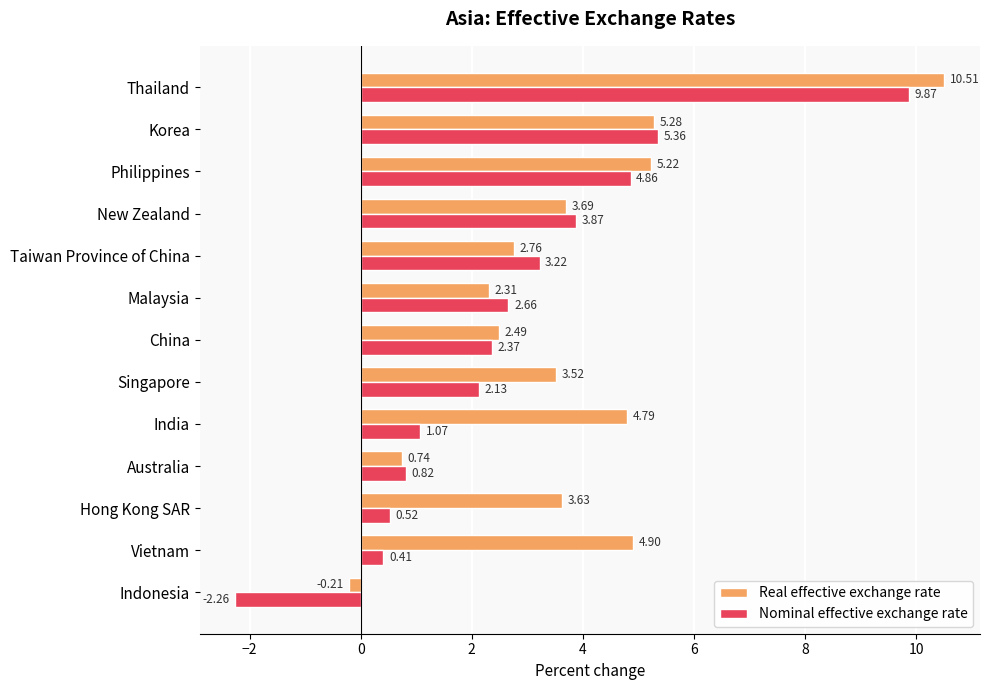

Where is Real effective exchange rate nearest to the value 5?

Vietnam